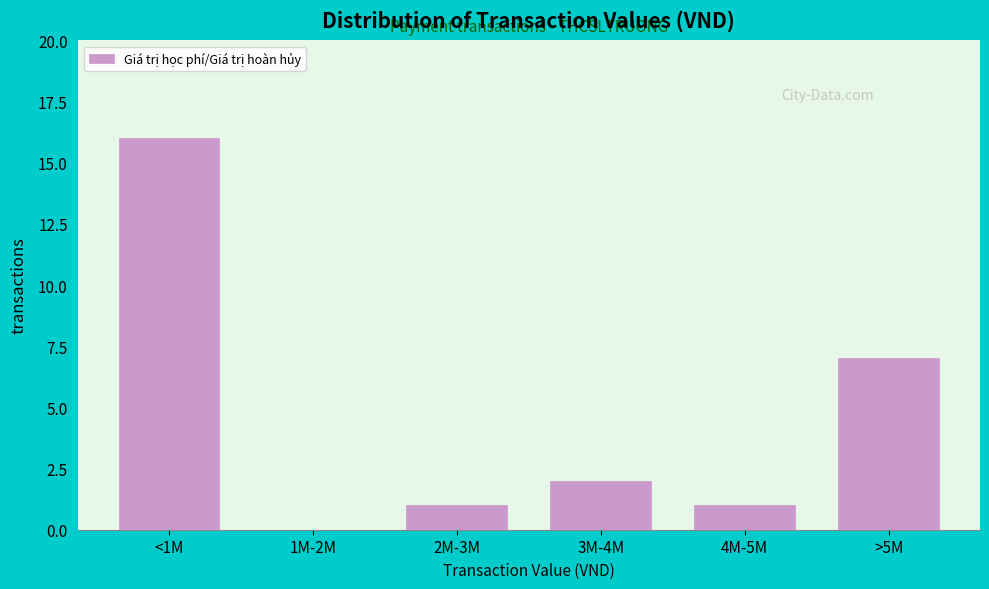

Reading left to right, transcribe all the data shown in this chart.

<1M=16	1M-2M=0	2M-3M=1	3M-4M=2	4M-5M=1	>5M=7